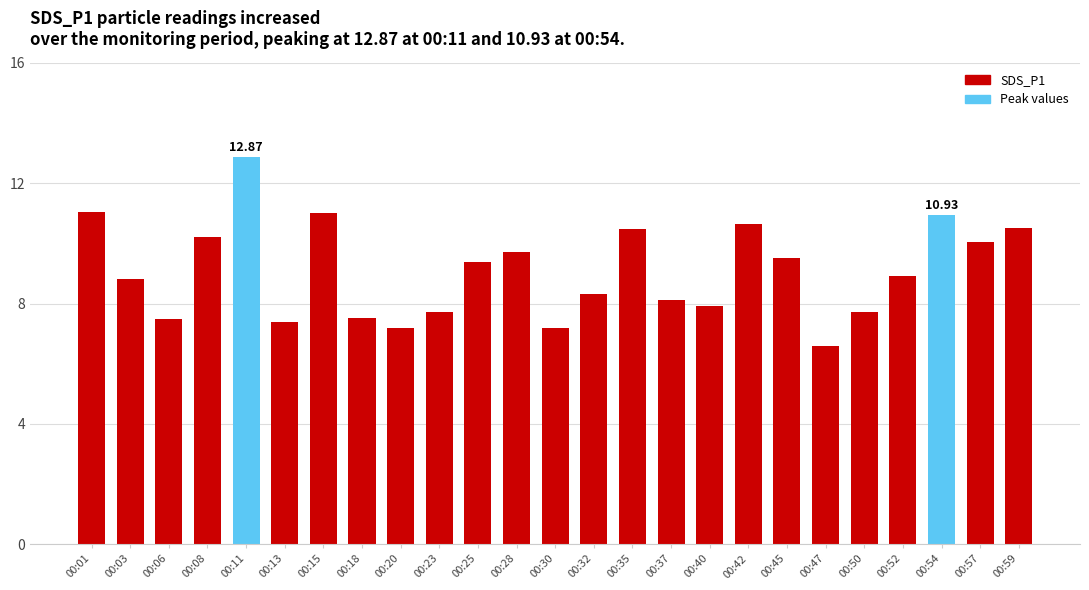

Reading left to right, extract all data points from this chart.

11.0	8.8	7.5	10.2	12.9	7.4	11.0	7.5	7.2	7.7	9.4	9.7	7.2	8.3	10.5	8.1	7.9	10.6	9.5	6.6	7.7	8.9	10.9	10.0	10.5